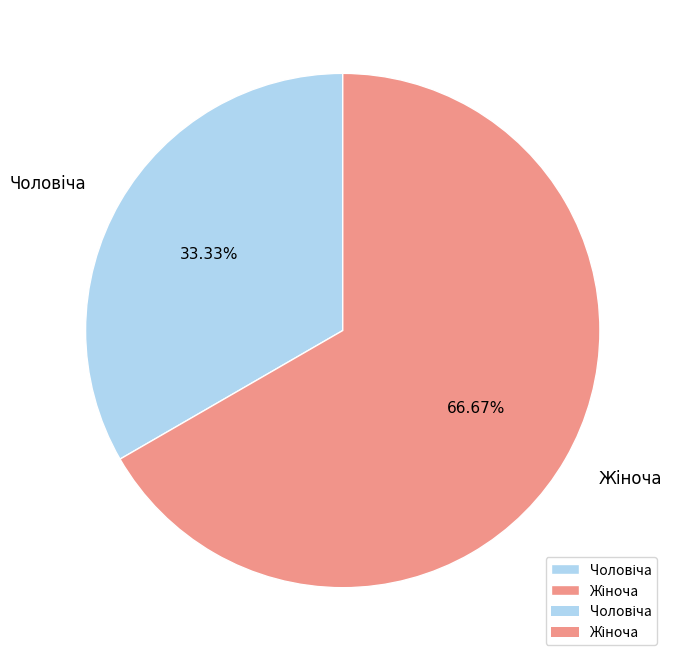

How many segments does this pie chart have?

2